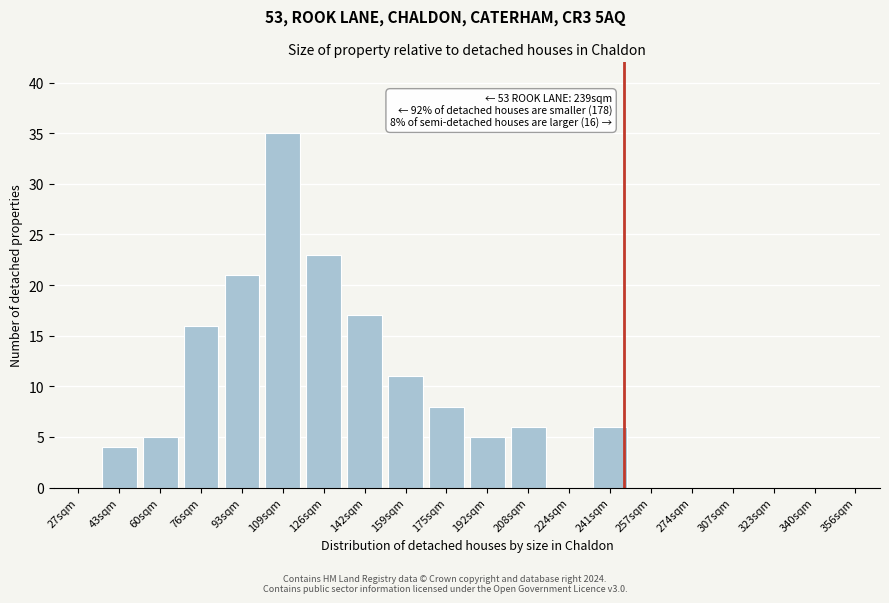

Reading left to right, list all the values displayed in this chart.

27sqm=0	43sqm=4	60sqm=5	76sqm=16	93sqm=21	109sqm=35	126sqm=23	142sqm=17	159sqm=11	175sqm=8	192sqm=5	208sqm=6	224sqm=0	241sqm=6	257sqm=0	274sqm=0	307sqm=0	323sqm=0	340sqm=0	356sqm=0